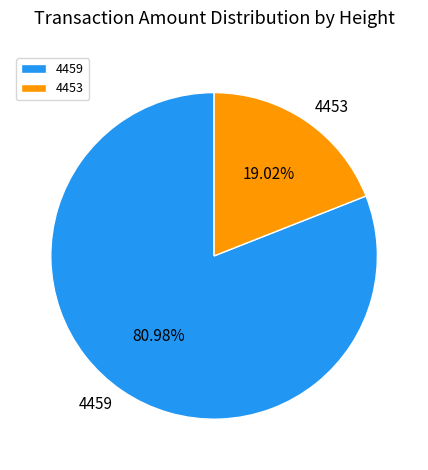

What is the largest slice in the pie chart?

4459